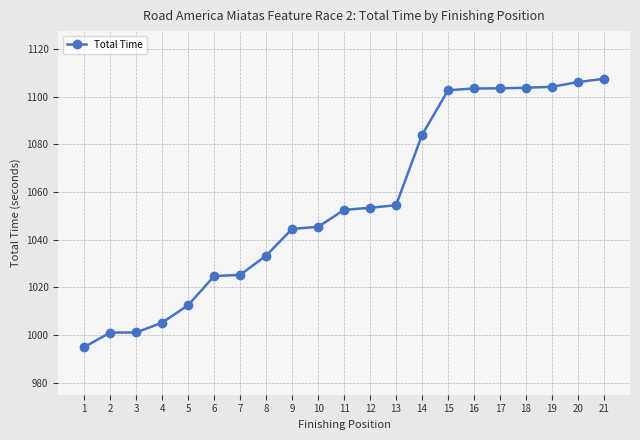

What is the ratio of the value at 9 to the value at 7?

1.0